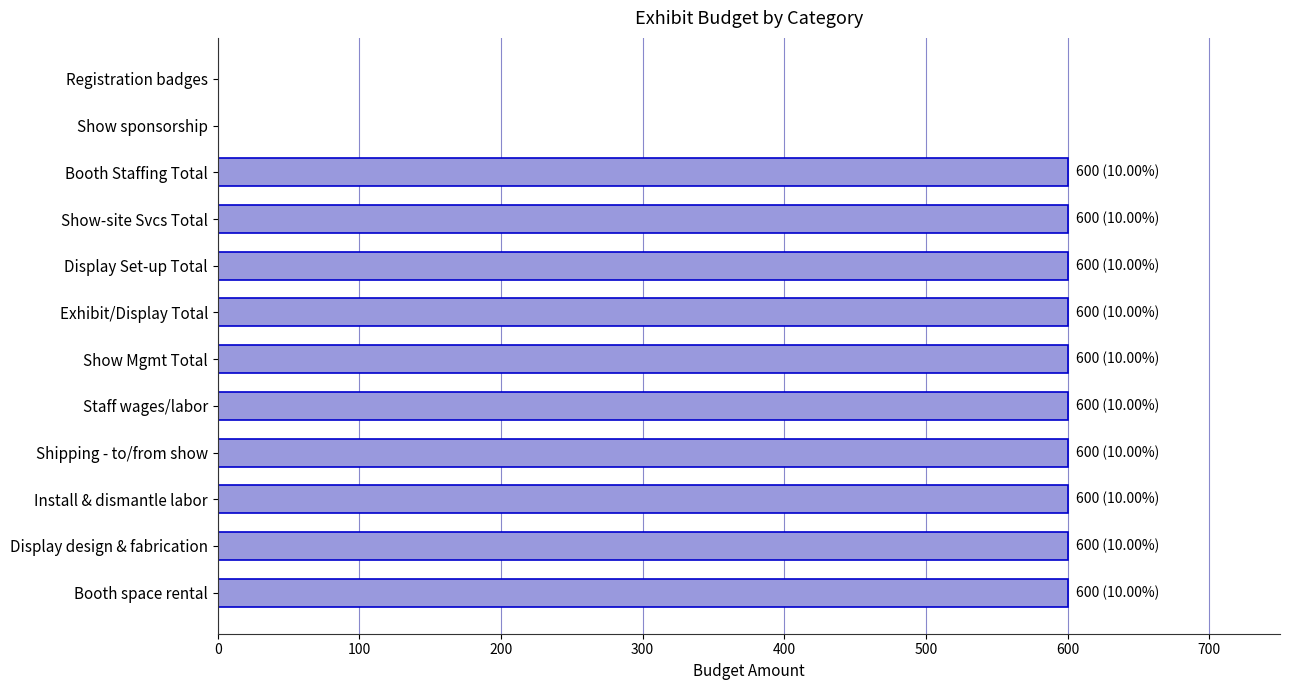

What is the sum of all values?

6000